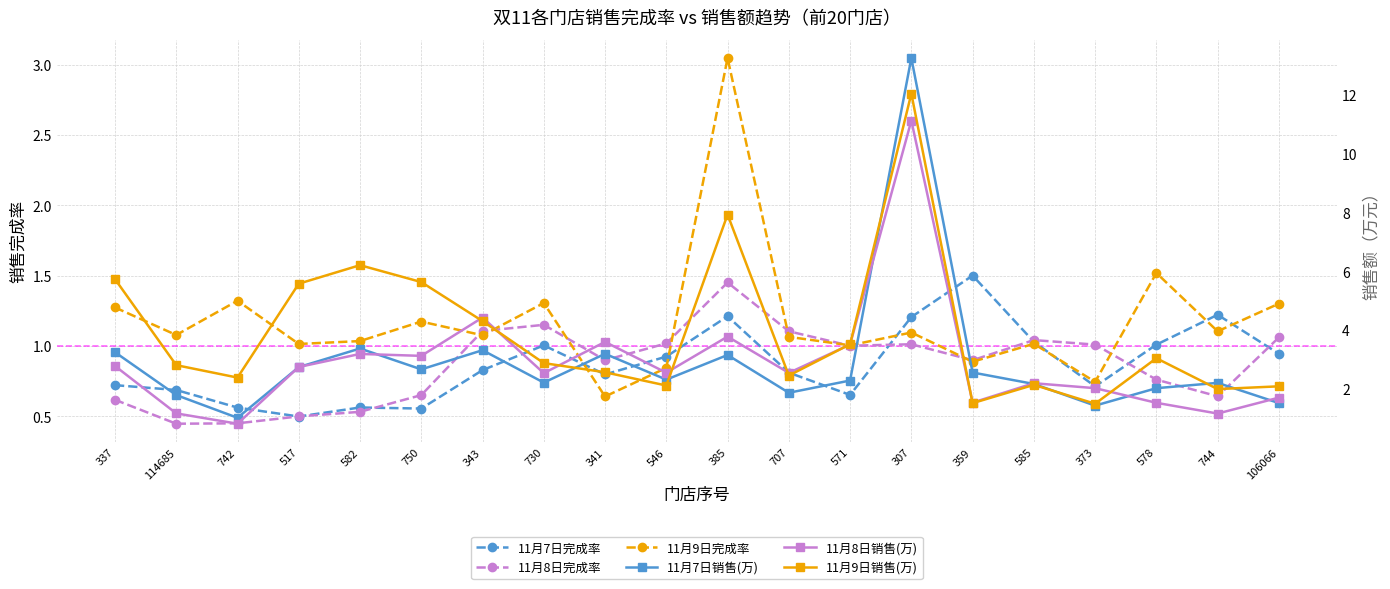

What is the difference between the maximum and minimum values in the 11月8日完成率 series?

1.0